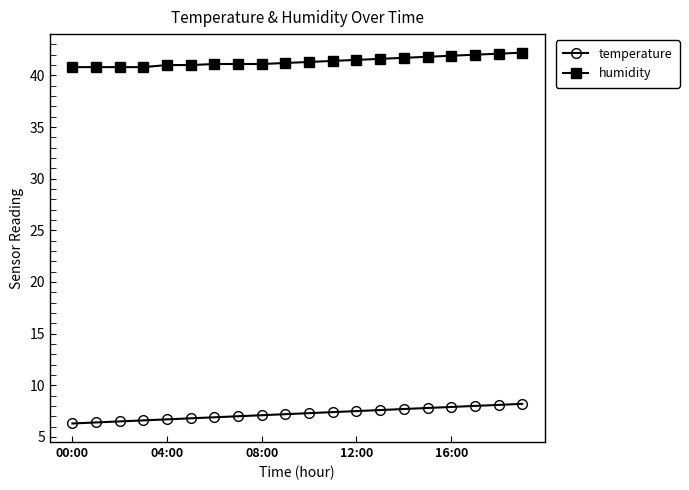

What is the minimum value shown in the chart?

6.3